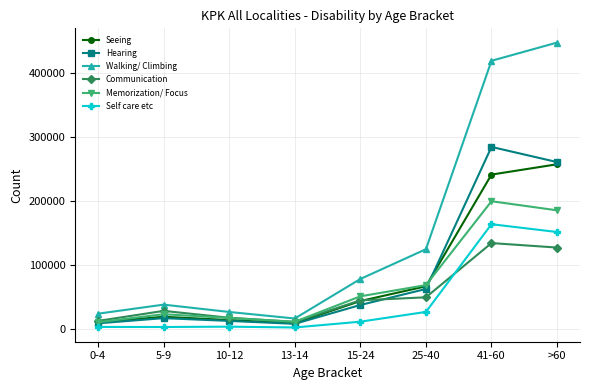

The value of Communication at 41-60 is 181664. True or false?

False